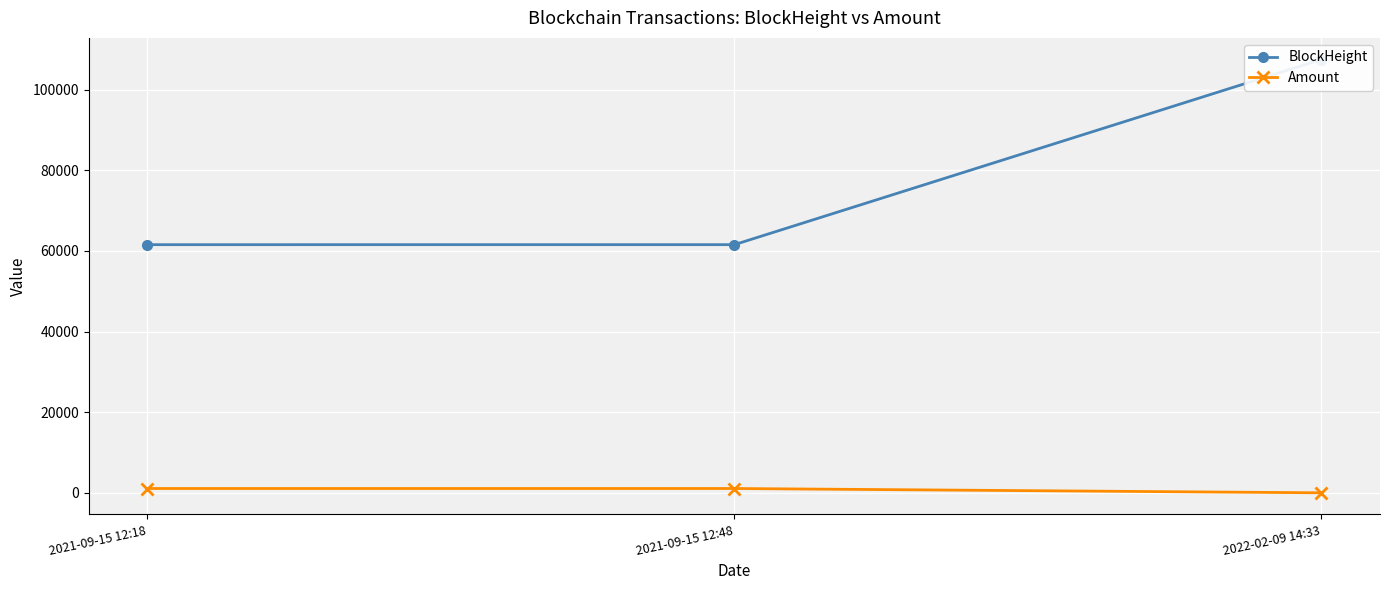

What position from the right is 2022-02-09 14:33?

1